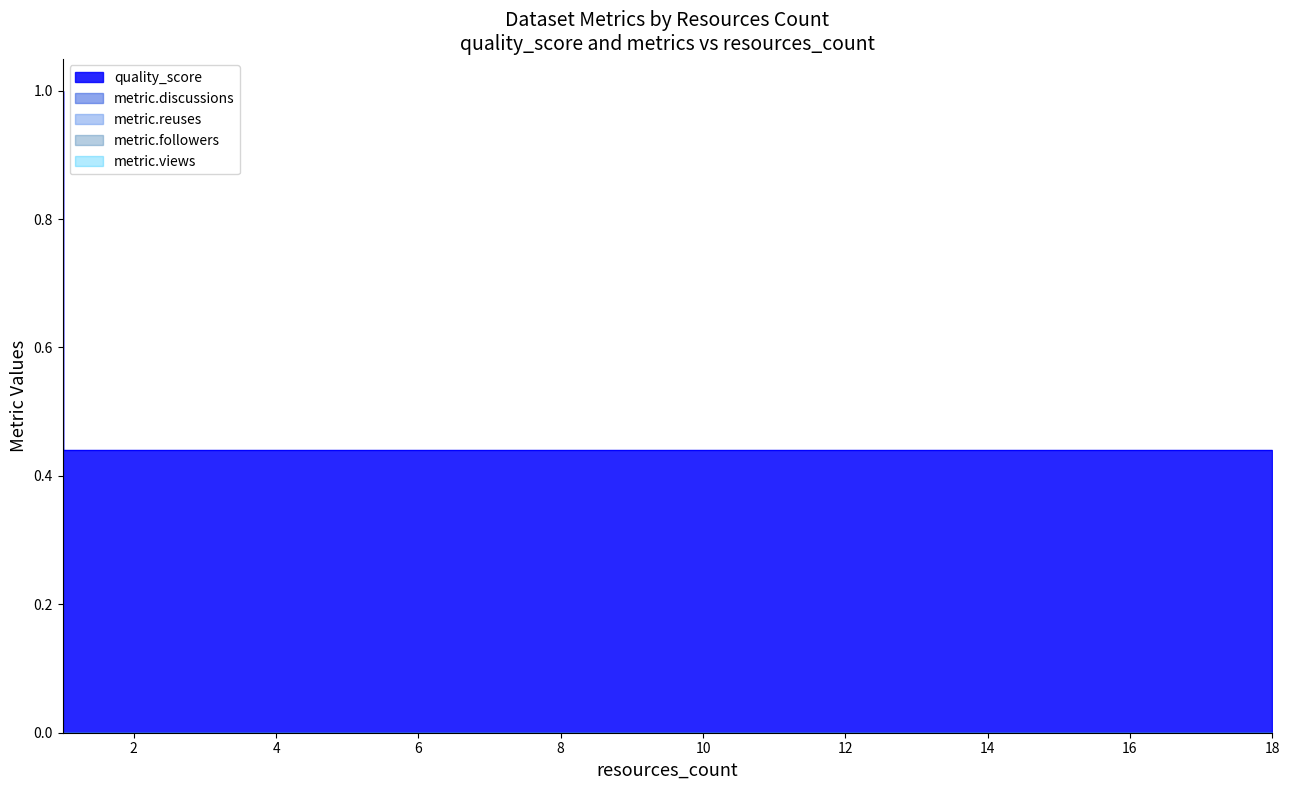

List the series in order of their peak value, highest first.

quality_score, metric.discussions, metric.reuses, metric.followers, metric.views